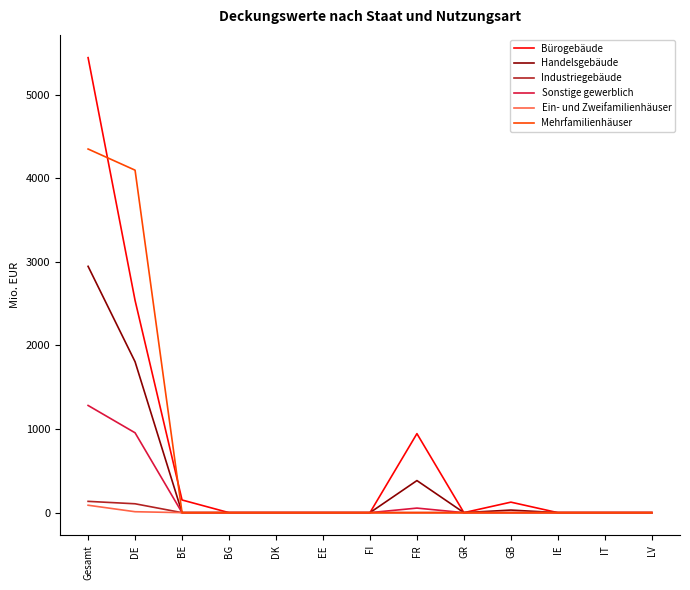

How many lines are shown in the chart?

6